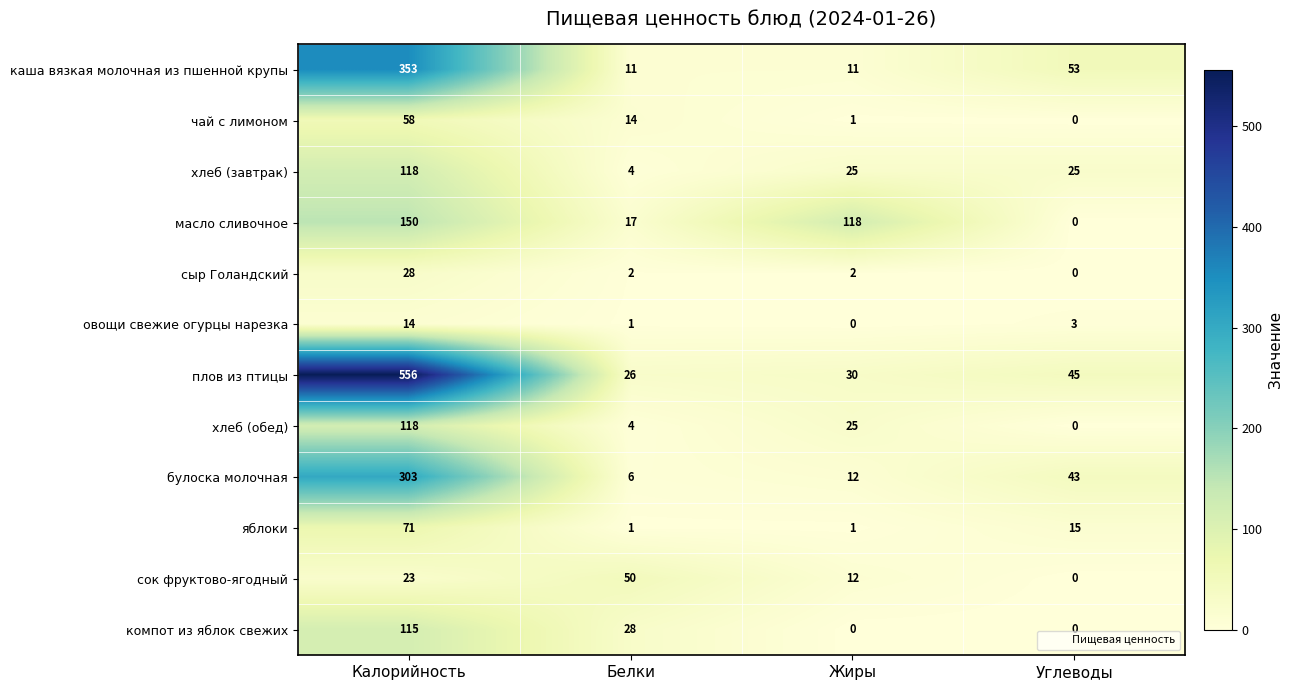

What is the sum of all хлеб (завтрак) values?

172